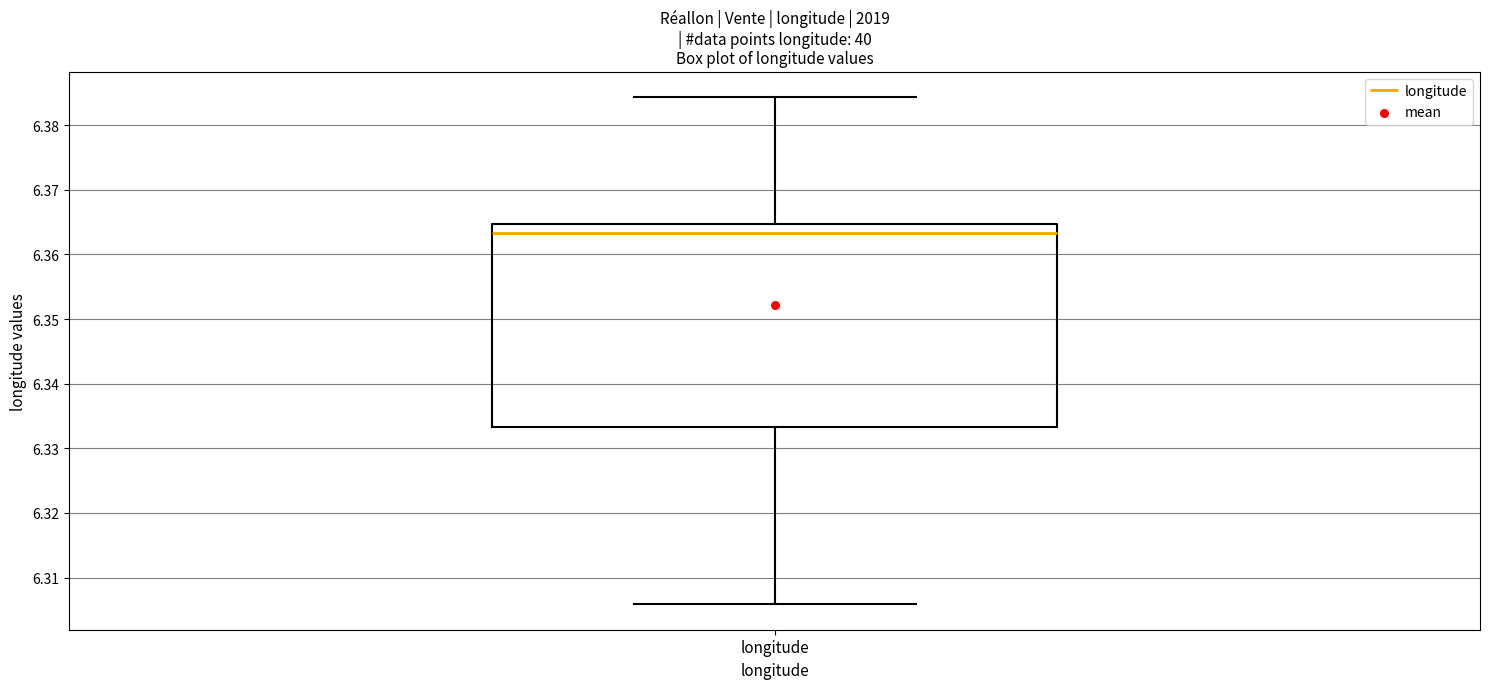

Transcribe this box plot: give where the median line is, the range the box spans, and where the two whiskers end, as read against the y-axis. The values are not printed on the chart, so give them approximately, as read against the axis.

median 6.363, box 6.333 to 6.365, whiskers 6.306 to 6.384